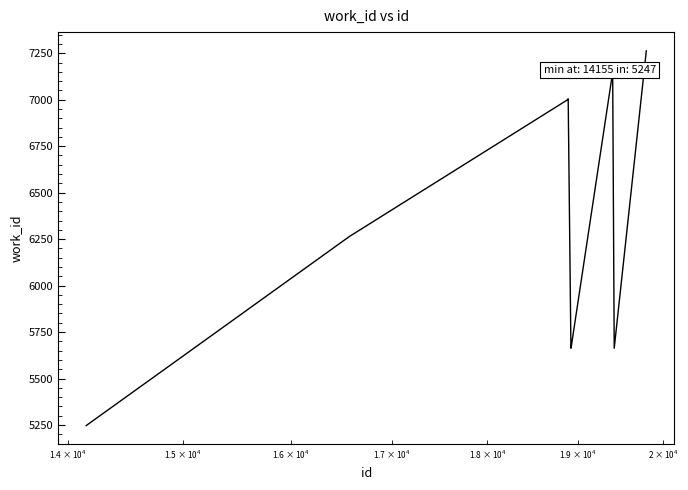

What is the maximum value shown in the chart?

7263